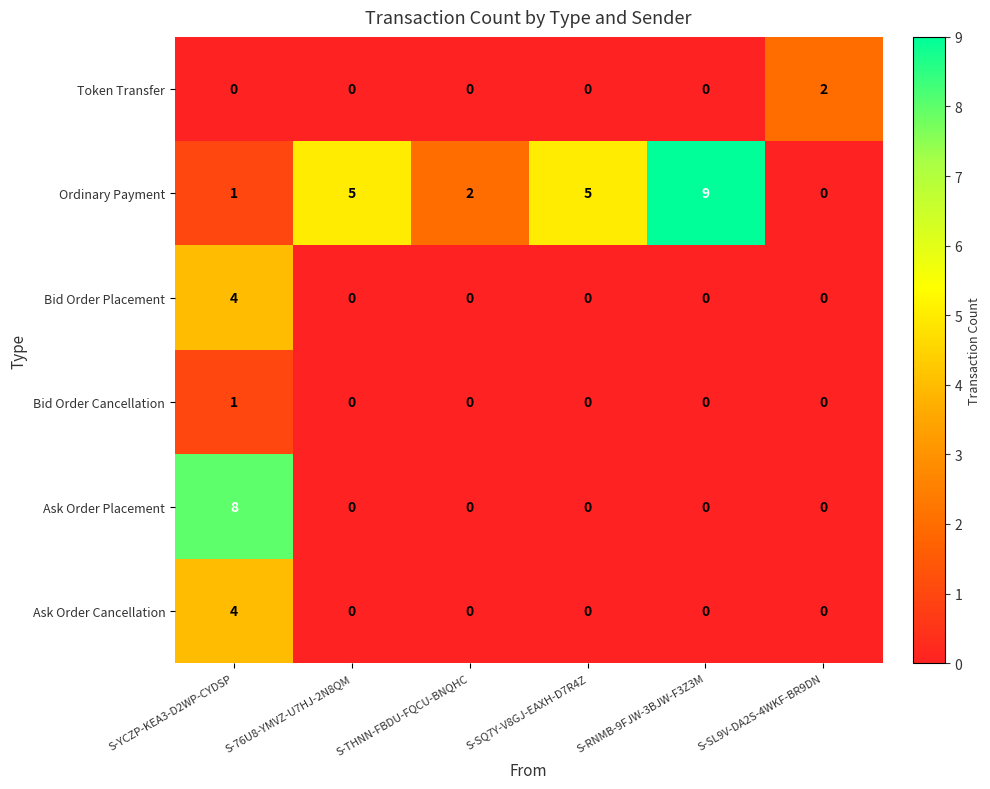

What is the difference between the maximum and minimum values in the Ask Order Placement series?

8